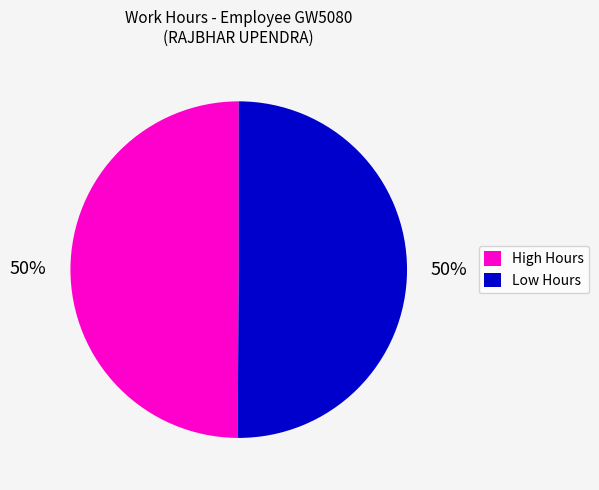

True or false: High Hours accounts for 50% of the total.

True